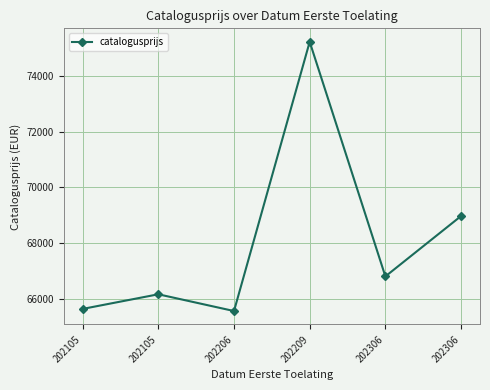

Where does the data first go above 66797?

202209